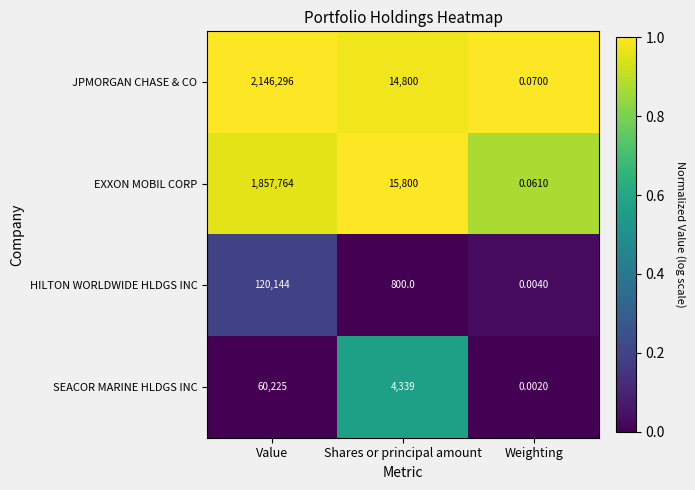

Which category has the highest value in the SEACOR MARINE HLDGS INC series?

Value